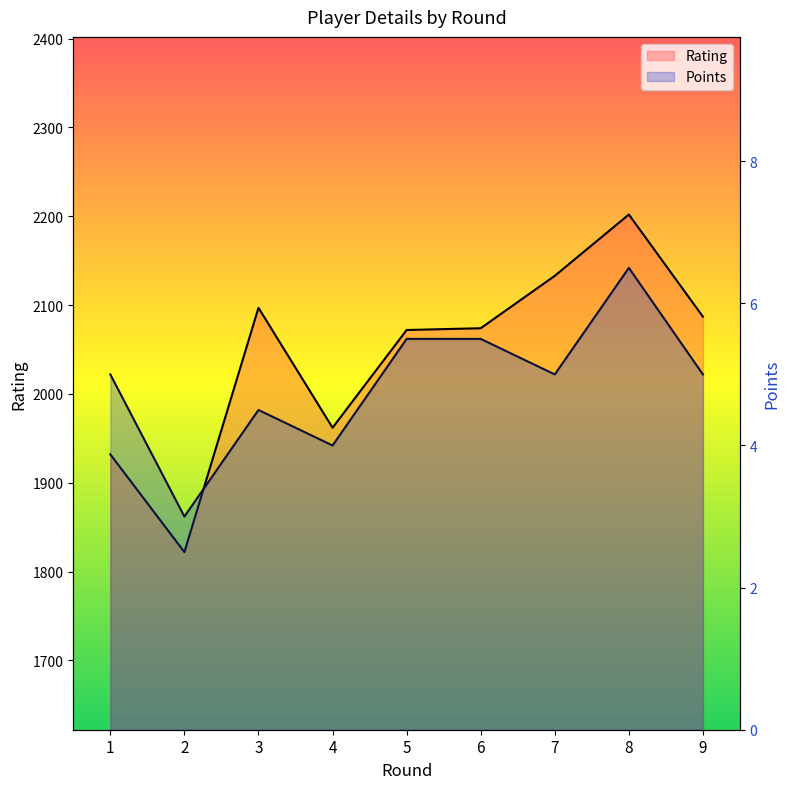

True or false: Points and Rating intersect in this chart.

False